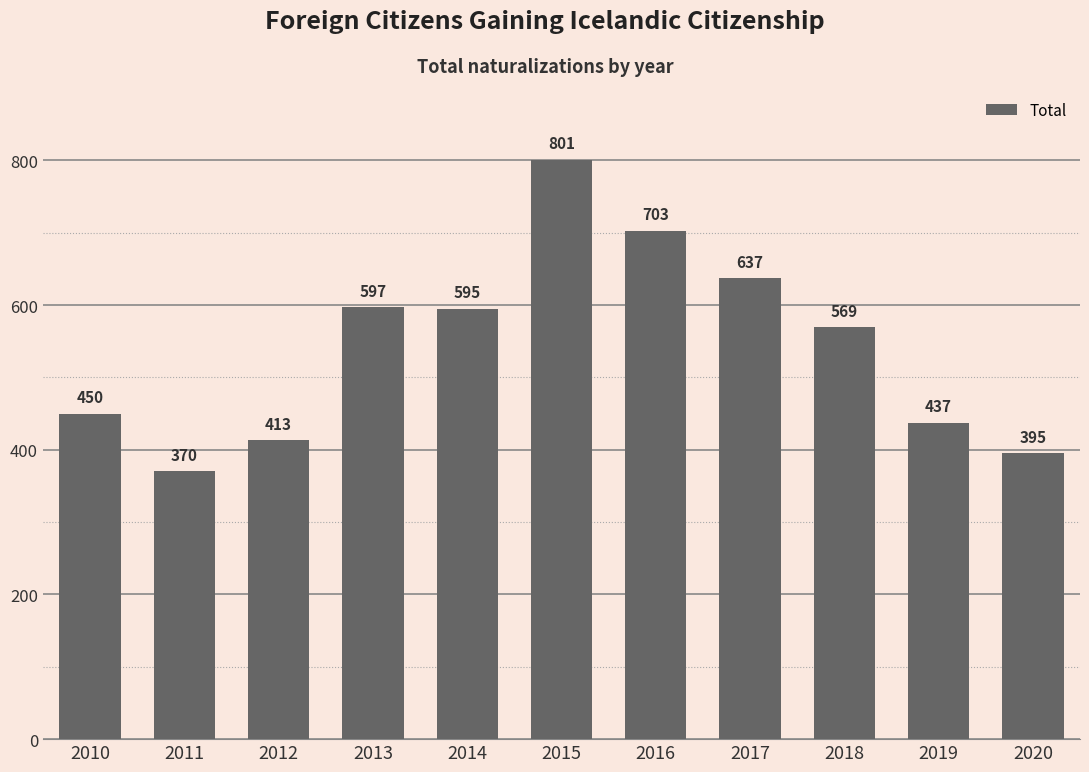

Which label corresponds to the largest value in the chart?

2015